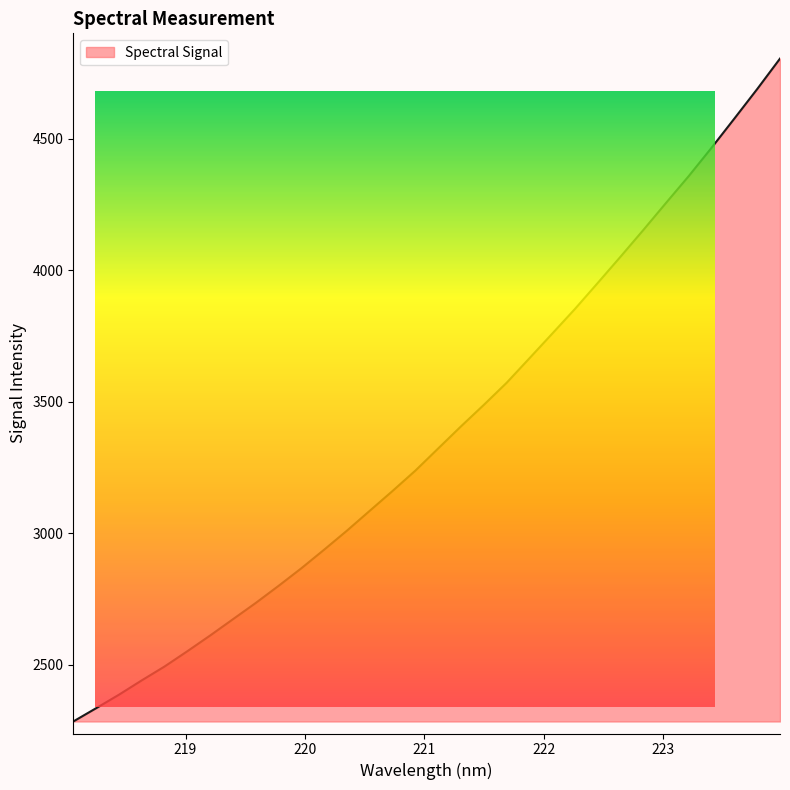

Where is the data nearest to the value 3544?

221.6902